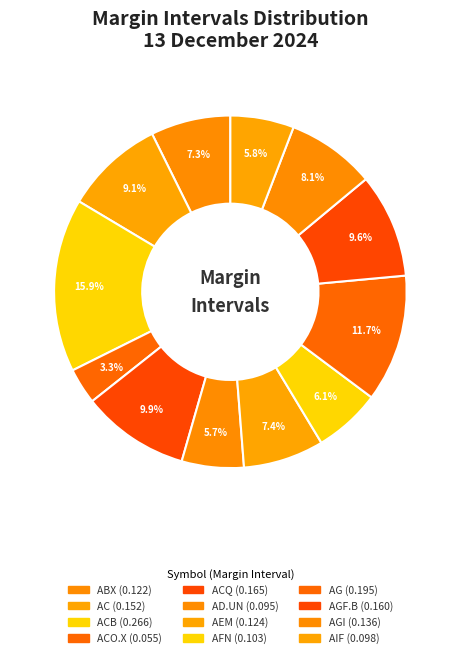

Count the number of slices in the pie.

12